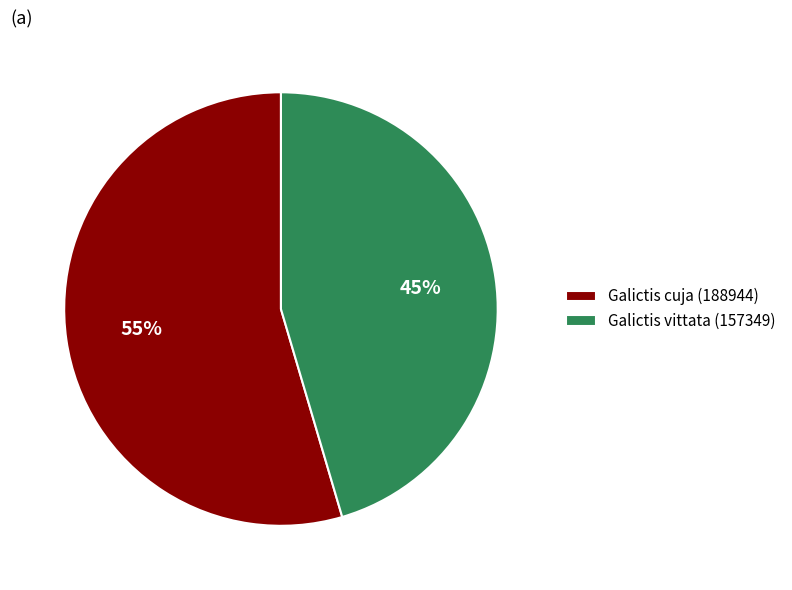

To the nearest percent, what portion does Galictis vittata (157349) represent?

45%